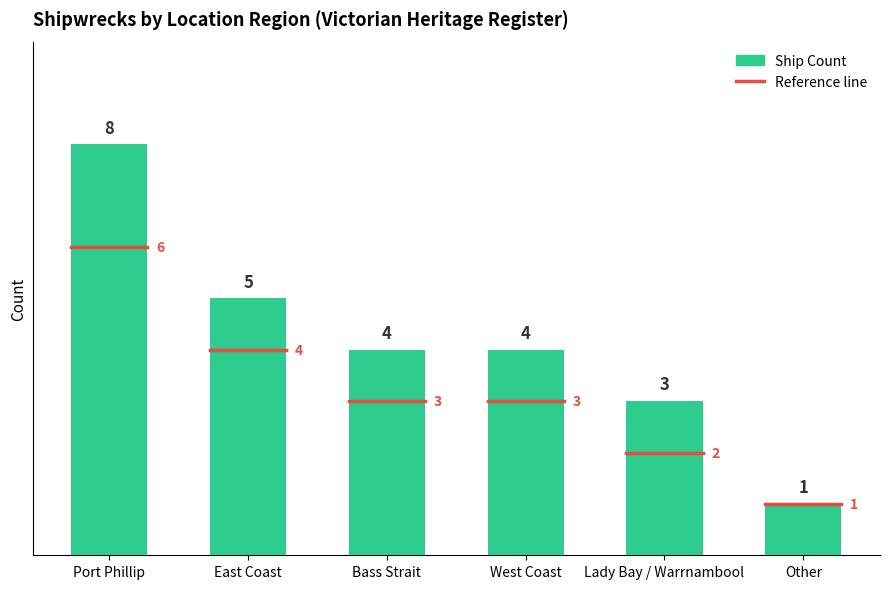

What is the label of the 3rd bar from the left?

Bass Strait